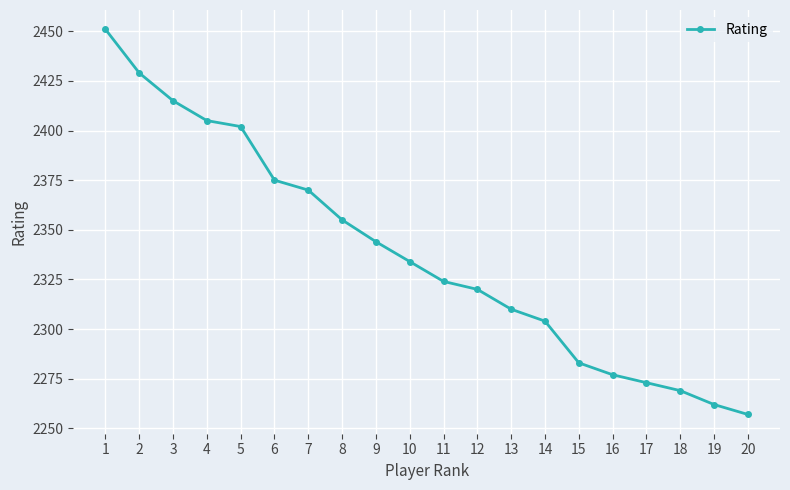

How many categories are shown in the chart?

20